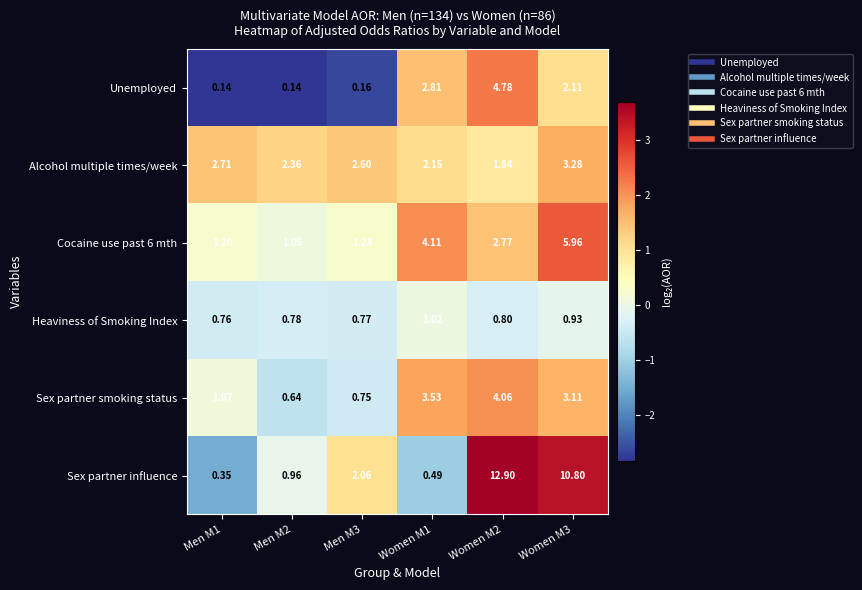

Which series has the largest total across all categories?

Sex partner influence